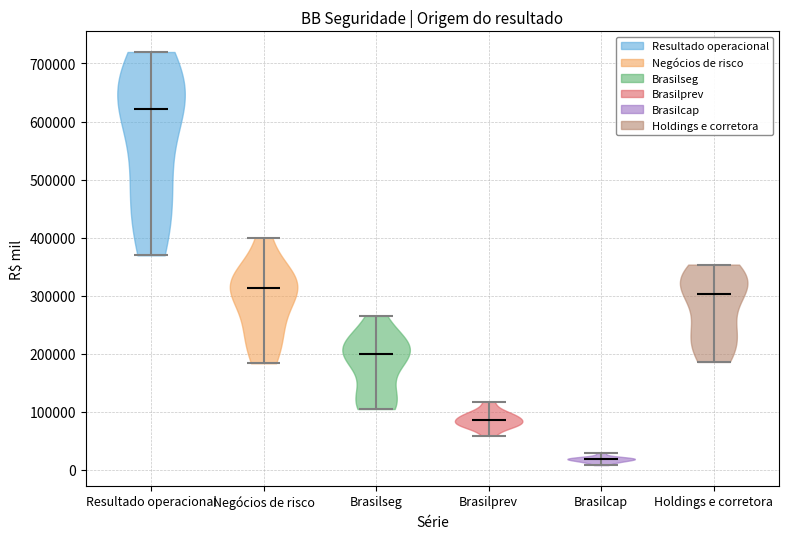

Which violin has the lowest median line?

Brasilcap